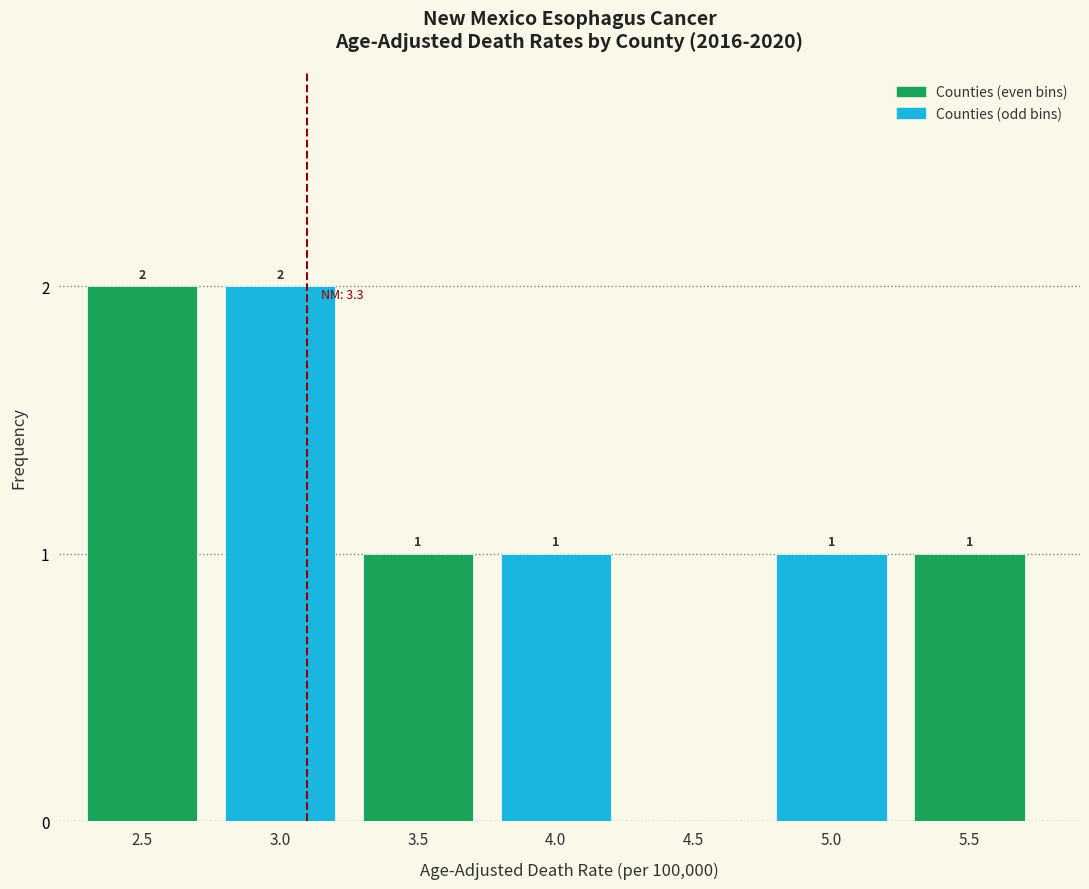

Reading right to left, extract all data points from this chart.

5.5=1	5.0=1	4.5=0	4.0=1	3.5=1	3.0=2	2.5=2